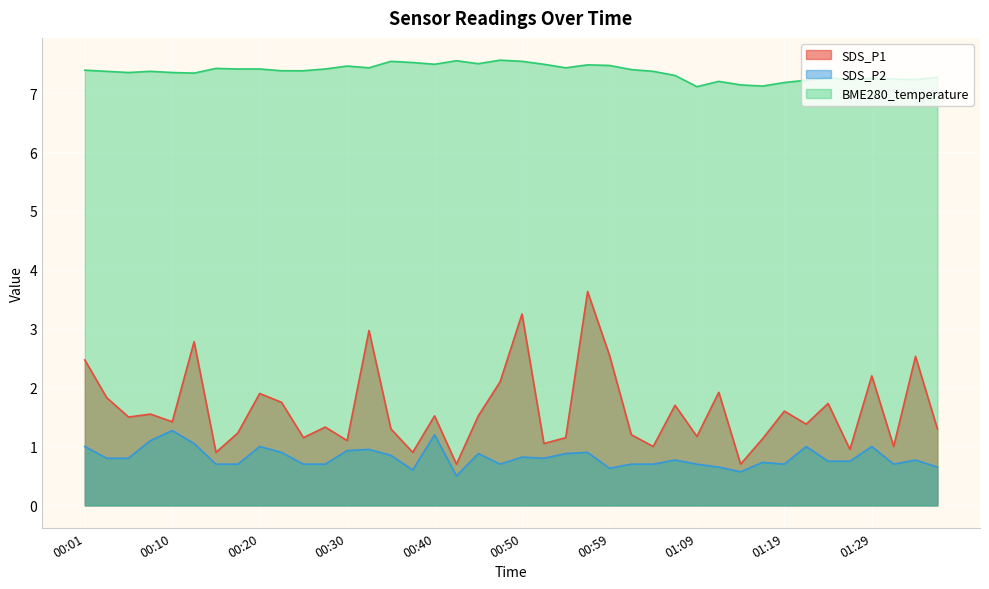

Reading left to right, list all the values displayed in this chart.

SDS_P1: 2.5	1.8	1.5	1.6	1.4	2.8	0.9	1.2	1.9	1.8	1.1	1.3	1.1	3.0	1.3	0.9	1.5	0.7	1.5	2.1	3.2	1.1	1.1	3.6	2.5	1.2	1.0	1.7	1.2	1.9	0.7	1.1	1.6	1.4	1.7	0.9	2.2	1.0	2.5	1.3
SDS_P2: 1.0	0.8	0.8	1.1	1.3	1.1	0.7	0.7	1.0	0.9	0.7	0.7	0.9	0.9	0.8	0.6	1.2	0.5	0.9	0.7	0.8	0.8	0.9	0.9	0.6	0.7	0.7	0.8	0.7	0.7	0.6	0.7	0.7	1.0	0.8	0.8	1.0	0.7	0.8	0.7
BME280_temperature: 7.4	7.4	7.3	7.4	7.3	7.3	7.4	7.4	7.4	7.4	7.4	7.4	7.5	7.4	7.5	7.5	7.5	7.5	7.5	7.6	7.5	7.5	7.4	7.5	7.5	7.4	7.4	7.3	7.1	7.2	7.1	7.1	7.2	7.2	7.3	7.2	7.2	7.2	7.2	7.3